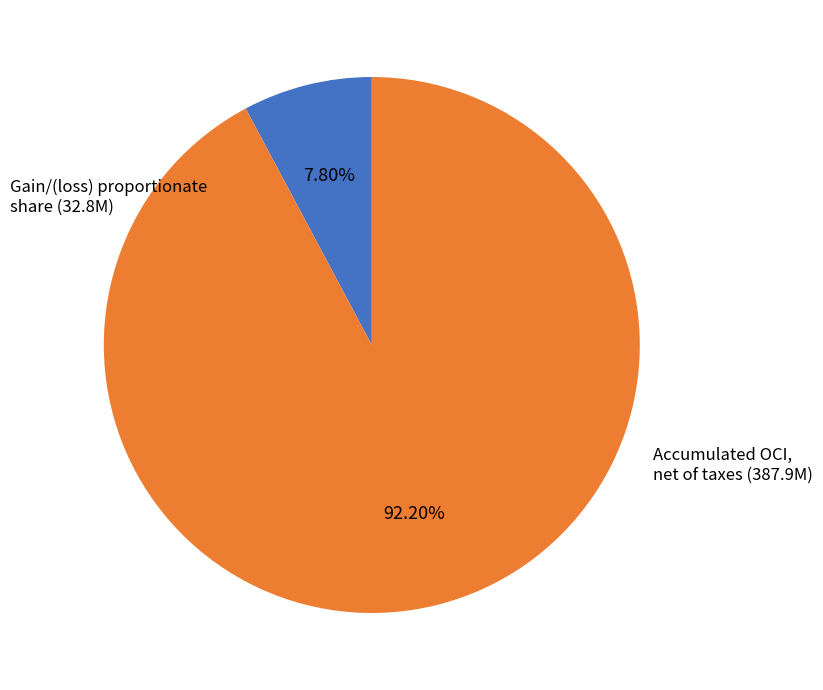

Is there any slice that represents more than half of the pie?

Yes